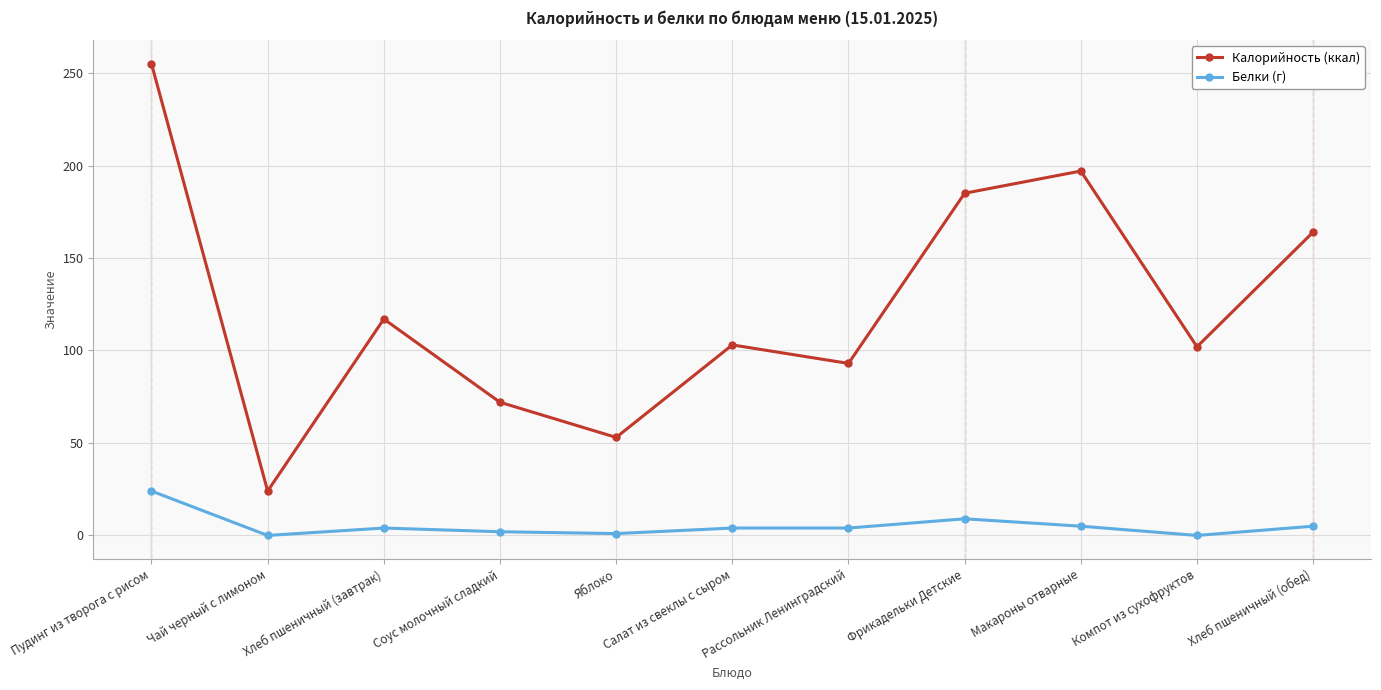

List the series in order of their overall mean, highest first.

Калорийность (ккал), Белки (г)